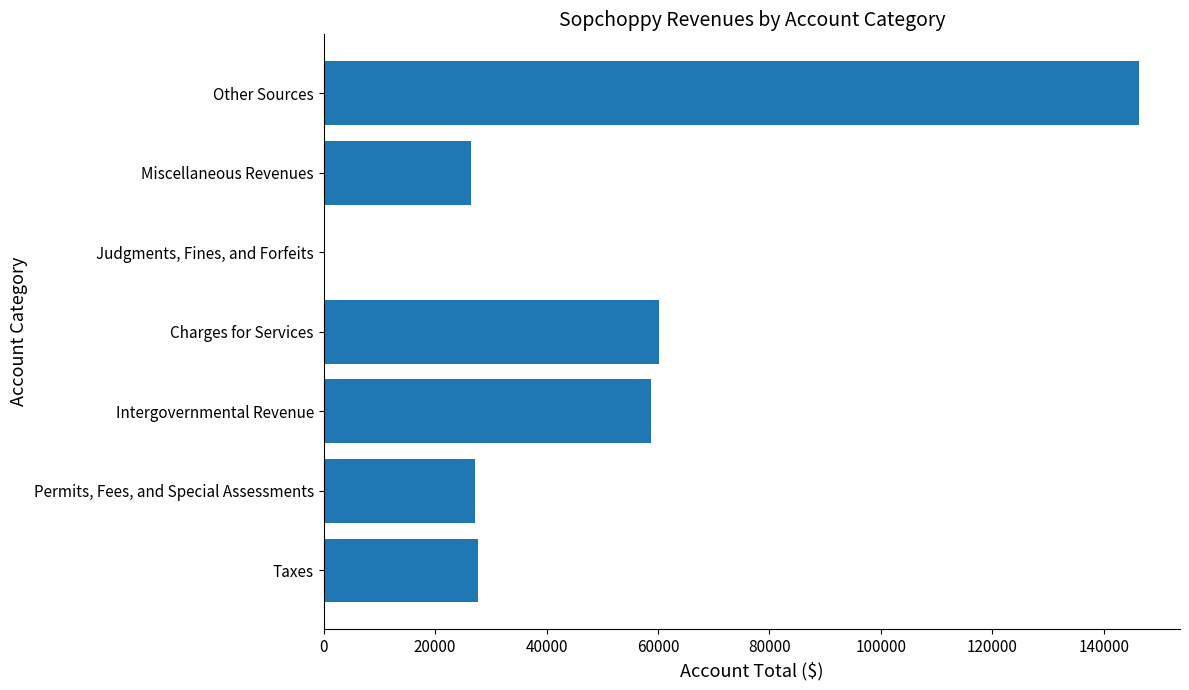

What is the maximum value shown in the chart?

146327